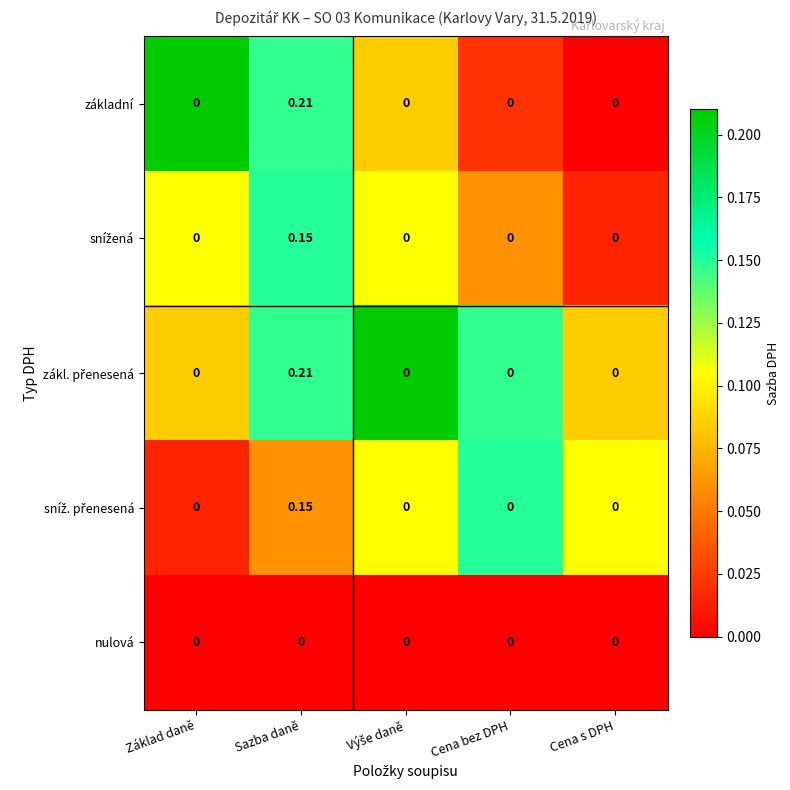

Which label corresponds to the largest value in the chart?

Sazba daně